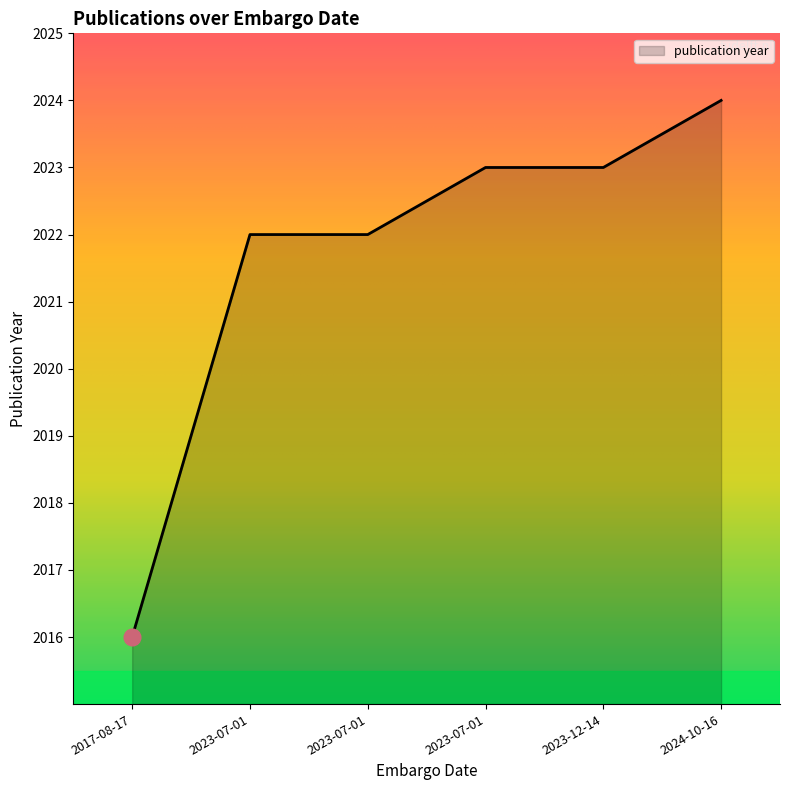

How many values are below 2023?

3